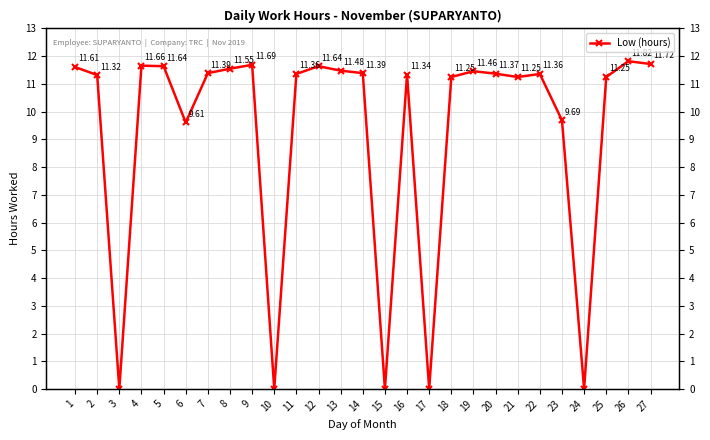

Which category has the highest value across all series?

26